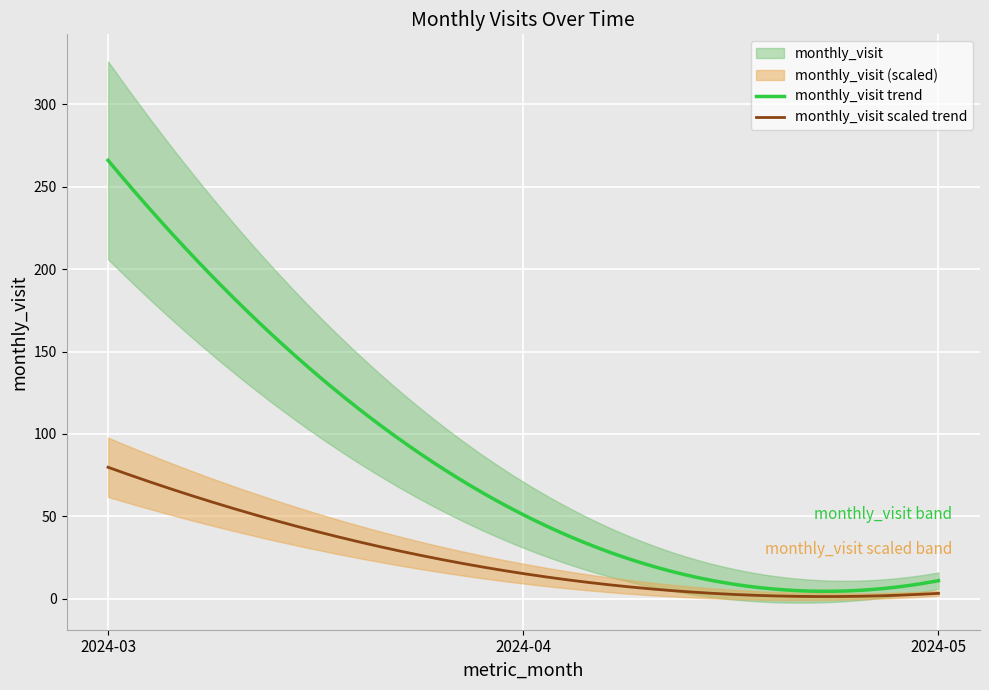

What is the maximum value shown in the chart?

266